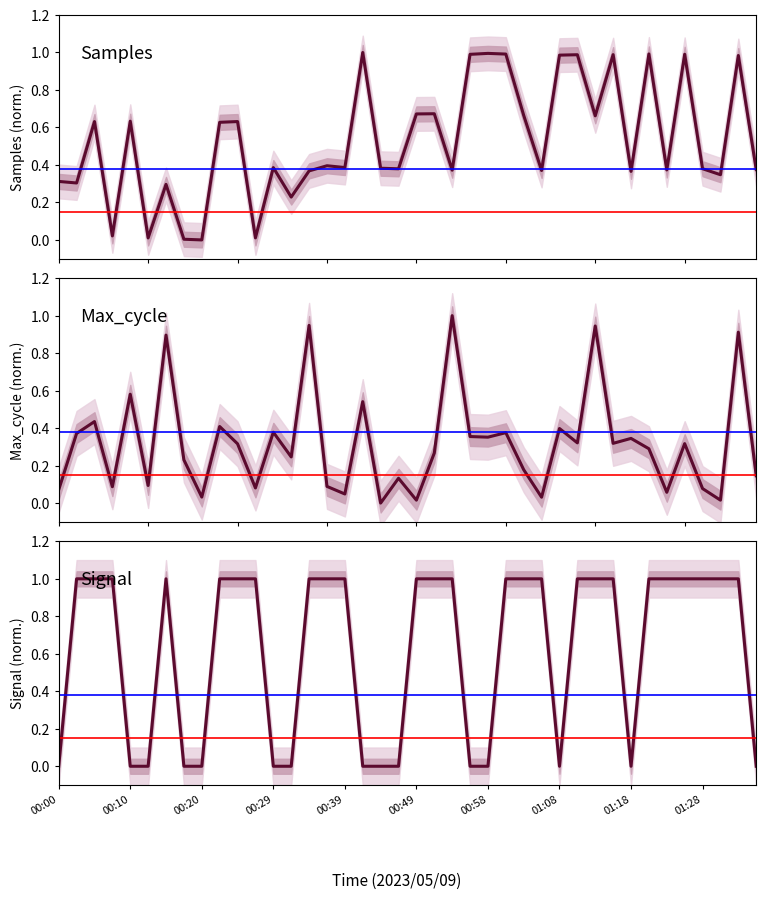

Is the value of Signal at 11 greater than the value of Max_cycle at 26?

Yes